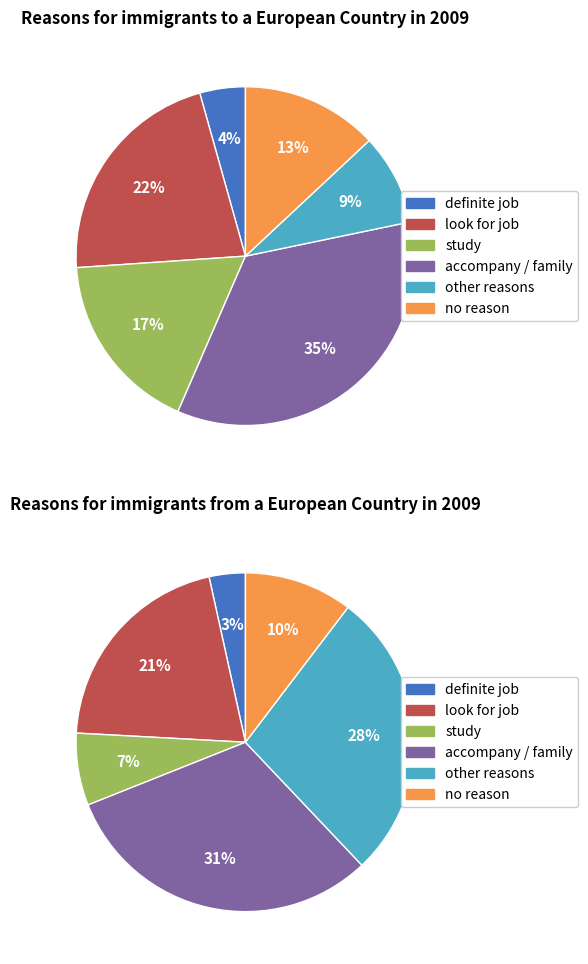

Is there a majority slice in this chart?

No